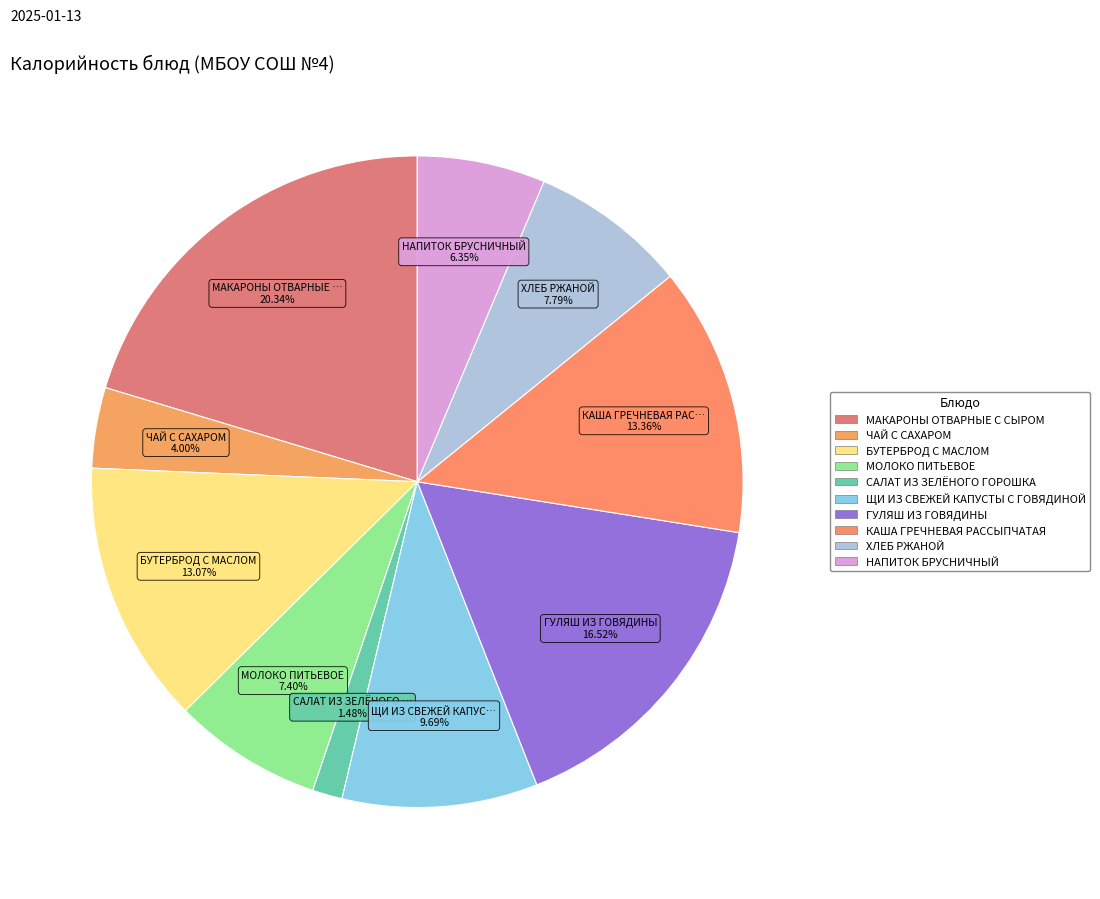

What percentage is the ЧАЙ С САХАРОМ slice, to the nearest percent?

4%